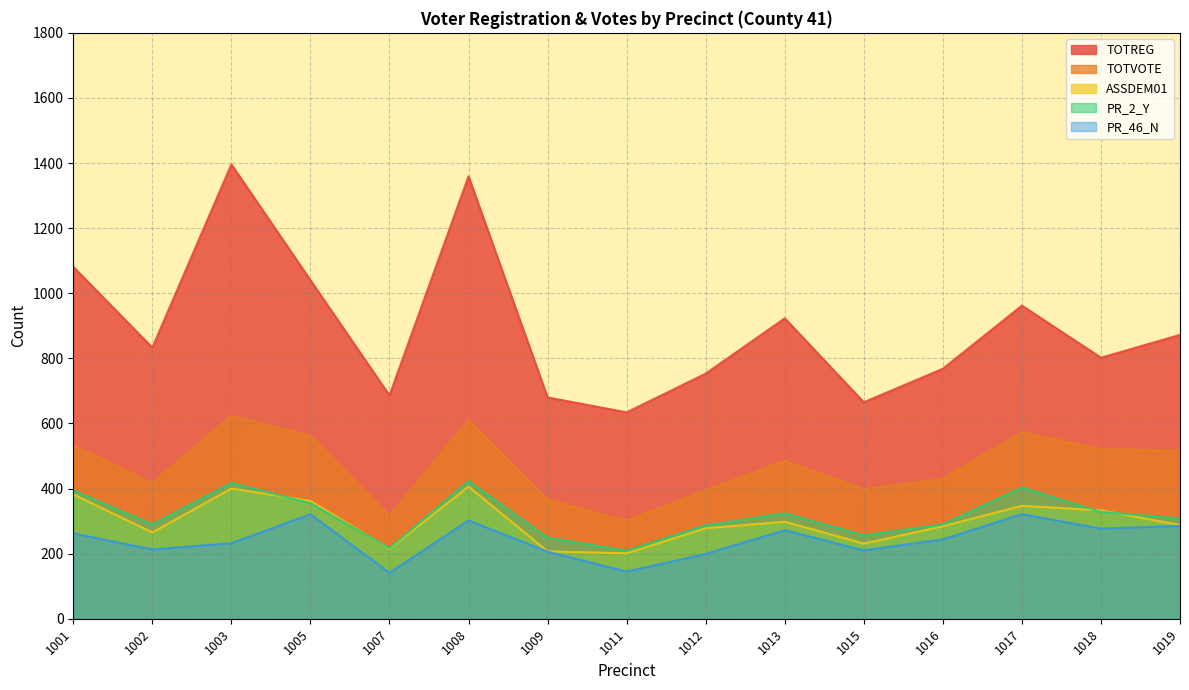

What are all the series names shown in the legend?

TOTREG, TOTVOTE, ASSDEM01, PR_2_Y, PR_46_N